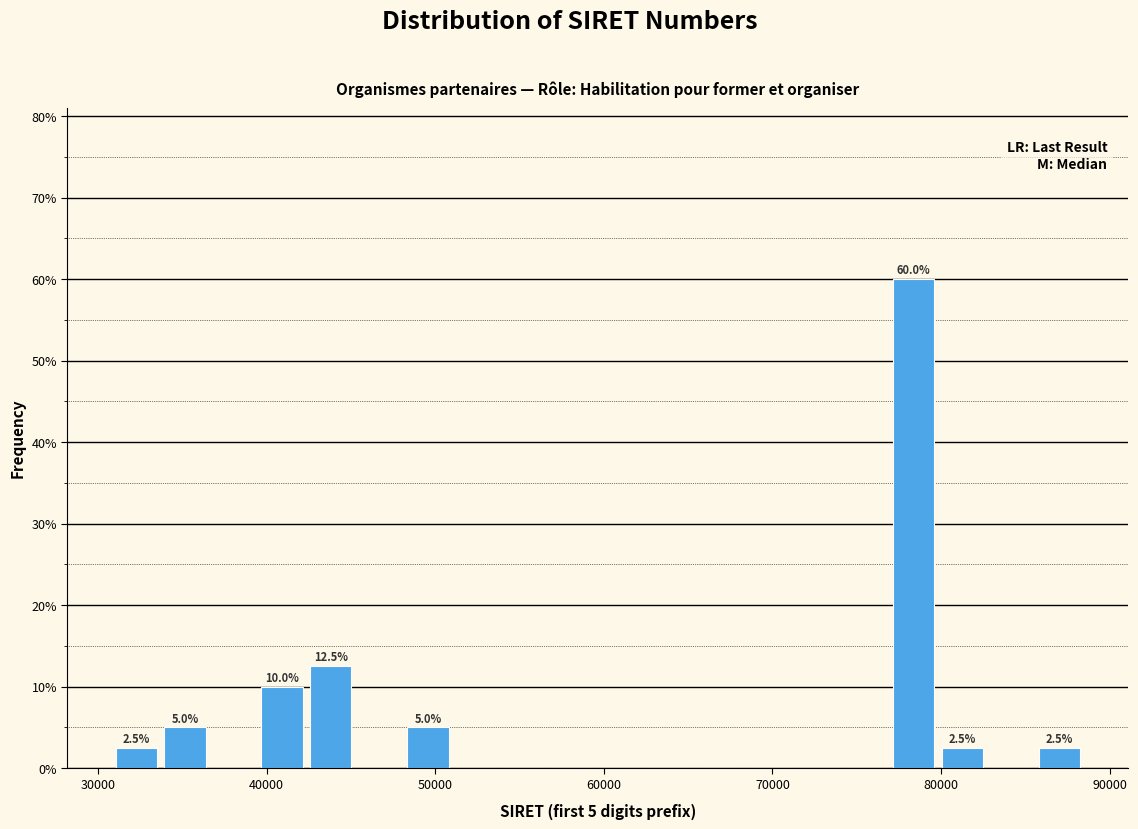

Read against the x-axis, roughly where is the centre of the tallest bar?

78000